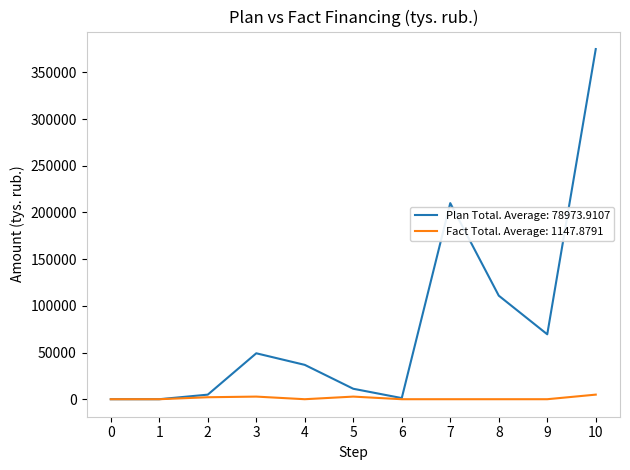

At 7, list the series in order from largest to smallest.

Plan Total. Average: 78973.9107, Fact Total. Average: 1147.8791